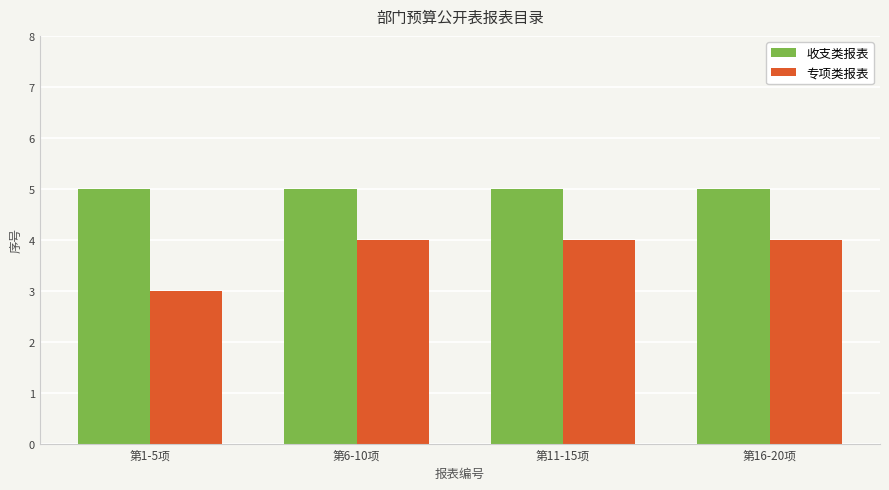

What is the value of the 专项类报表 bar at the 2nd from the left?

4